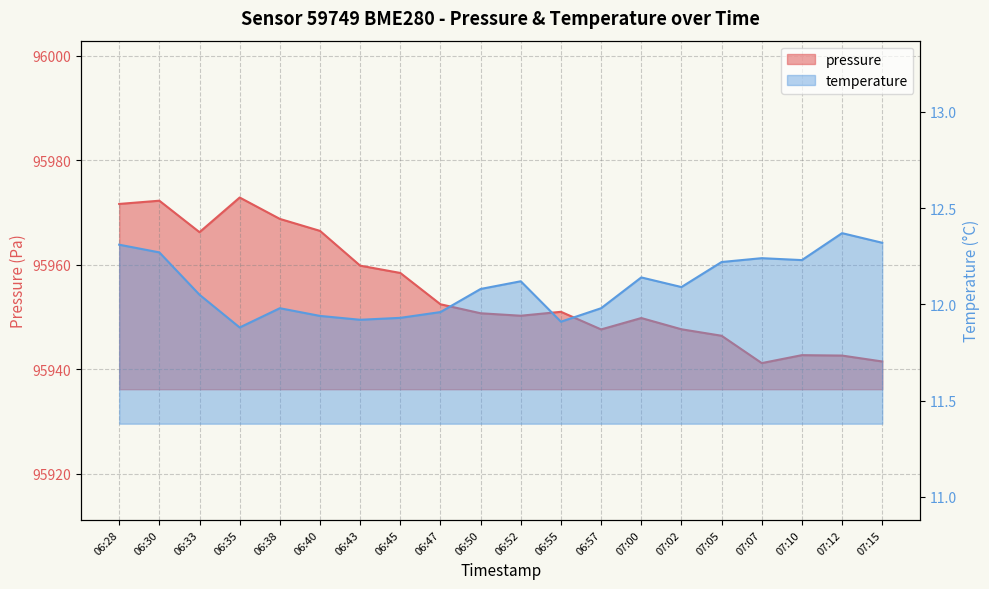

True or false: temperature has a value of 16.8 at 06:45.

False